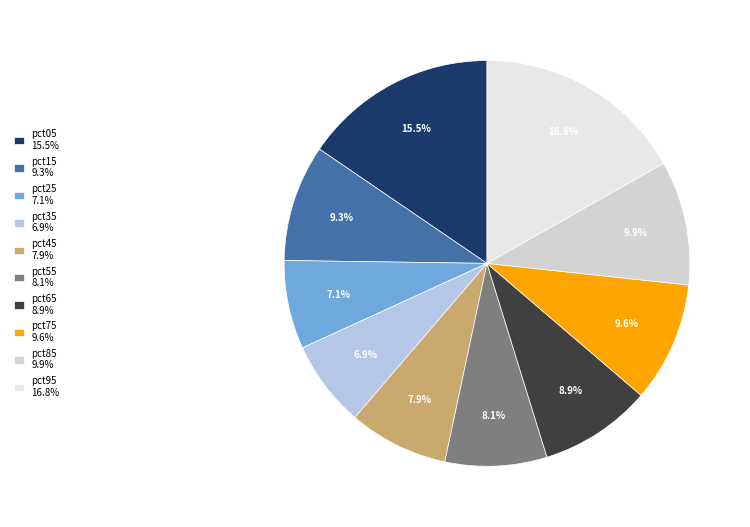

Rank the categories by value from lowest to highest.

pct35, pct25, pct45, pct55, pct65, pct15, pct75, pct85, pct05, pct95